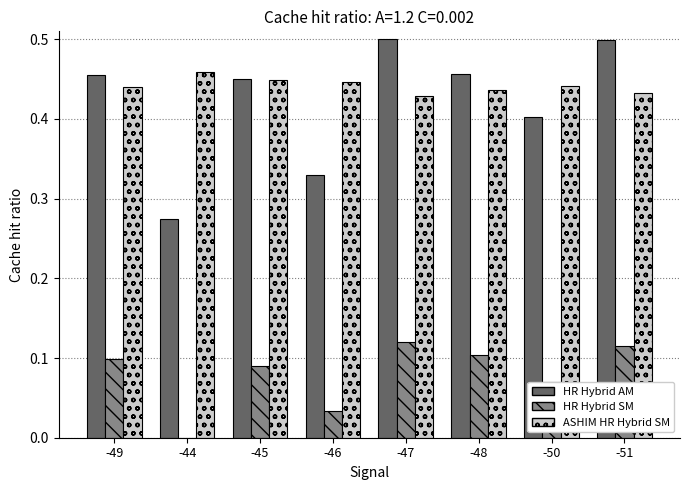

Count the HR Hybrid AM values in the range 0 to 1.

8